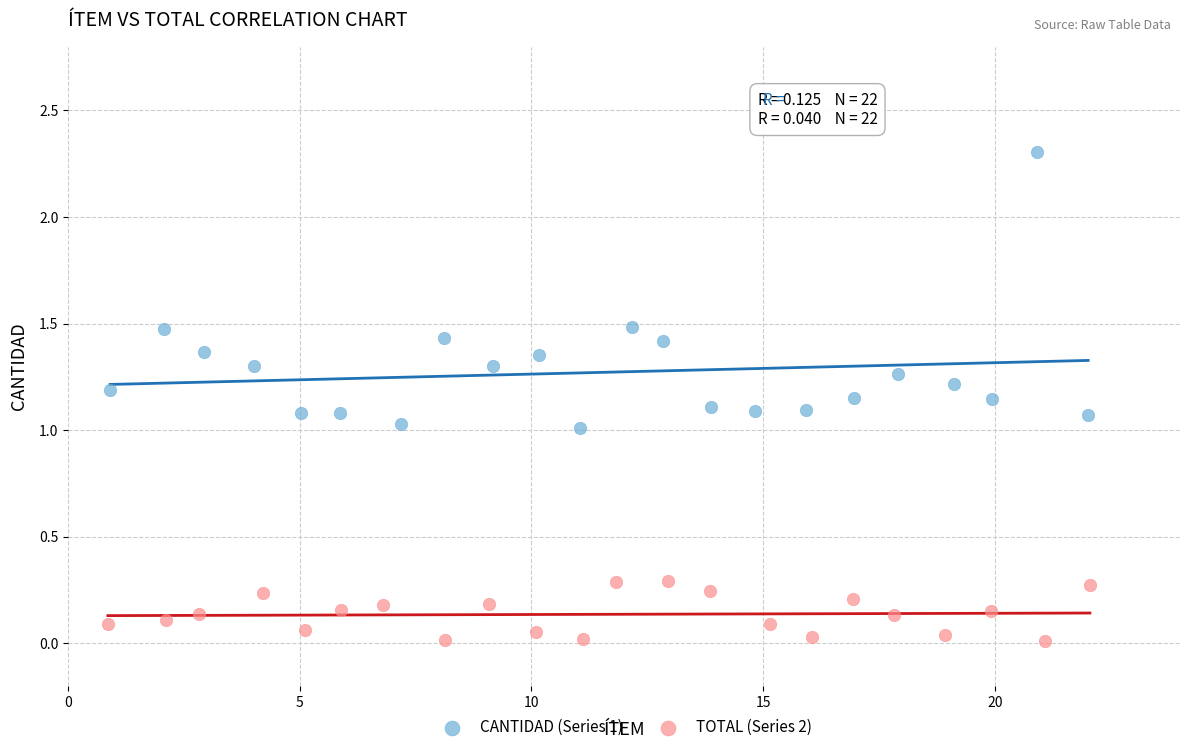

Which series reaches the minimum Y coordinate?

TOTAL (Series 2)